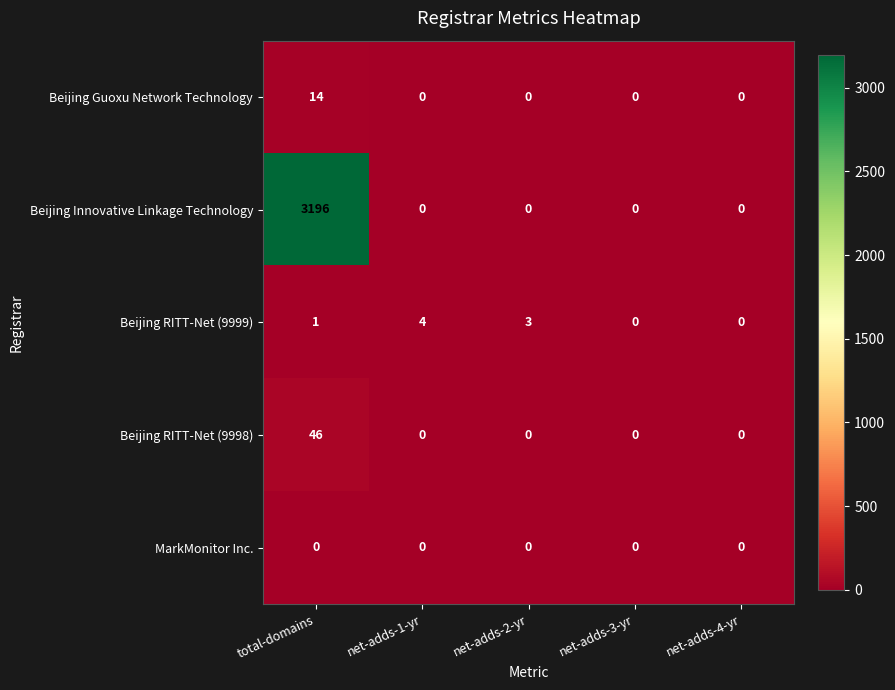

The Beijing Guoxu Network Technology series shows 0 at net-adds-3-yr. True or false?

True